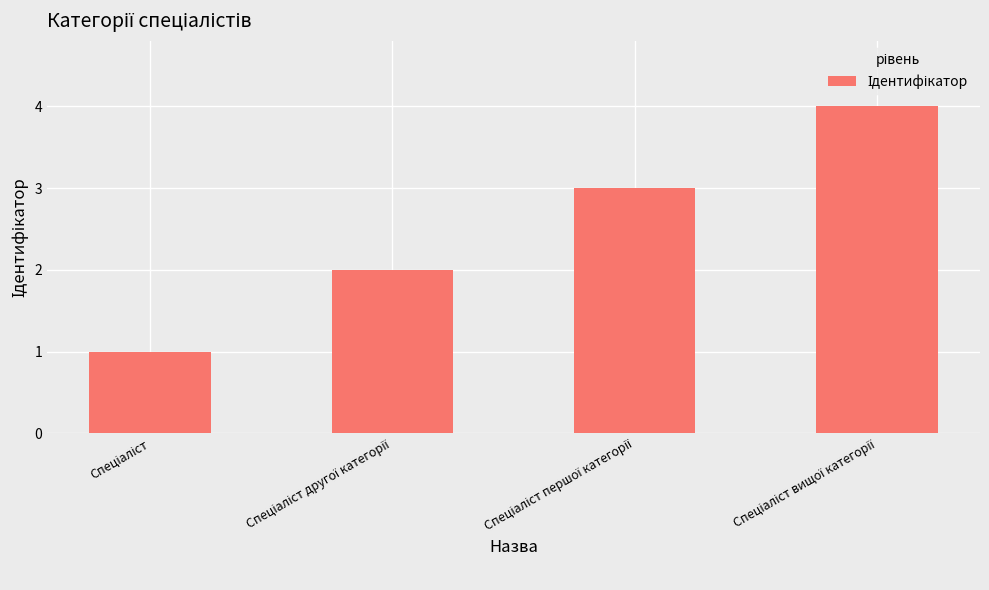

What is the maximum value shown in the chart?

4